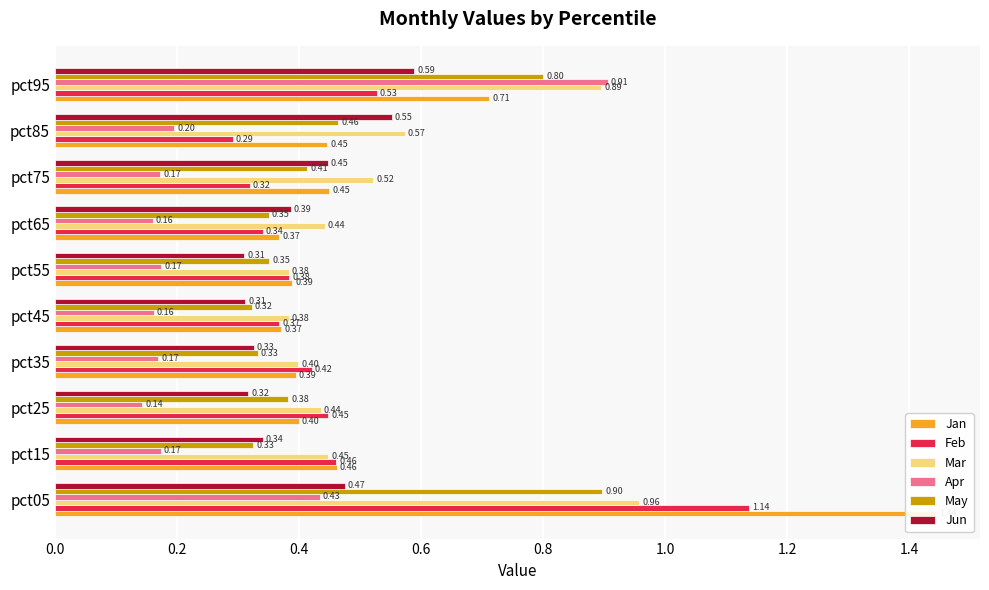

What is the value of the Feb bar at the 5th from the left?

0.4